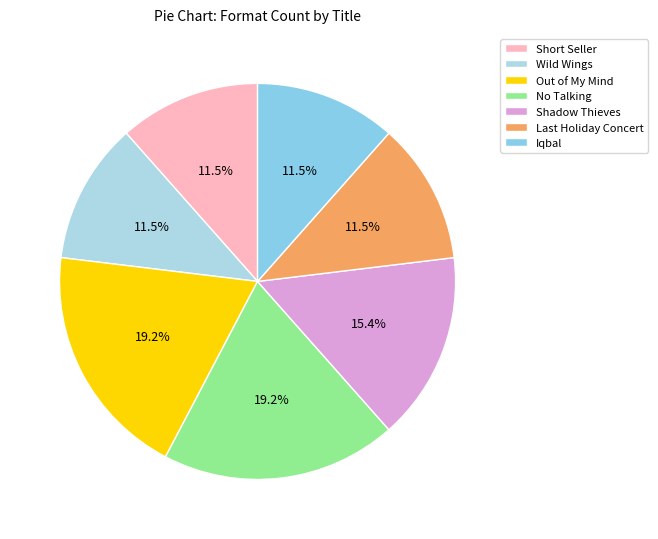

To the nearest percent, what is the combined percentage of Wild Wings and No Talking?

31%